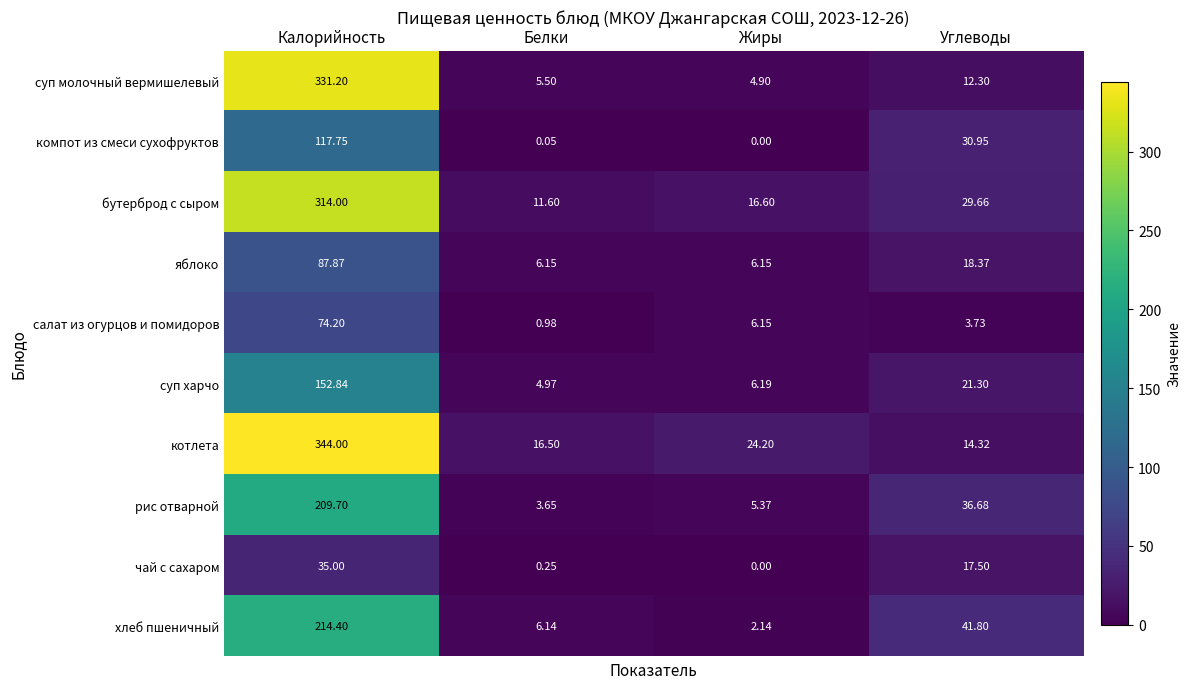

Where does the яблоко series first go above 18?

Калорийность